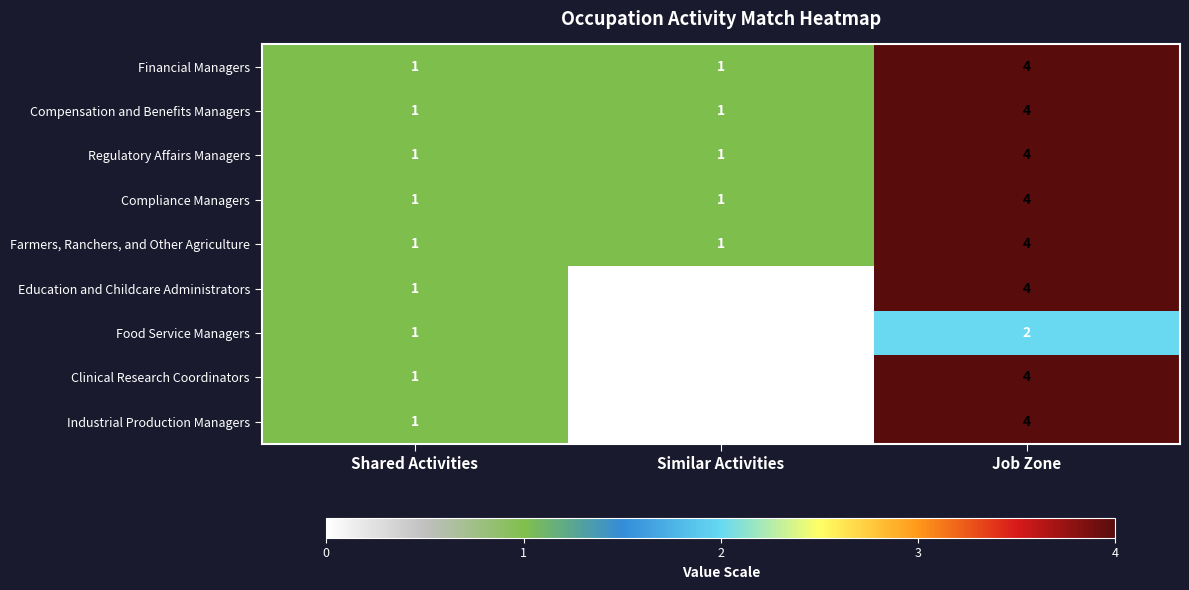

Count the Food Service Managers values in the range 0 to 2.

3